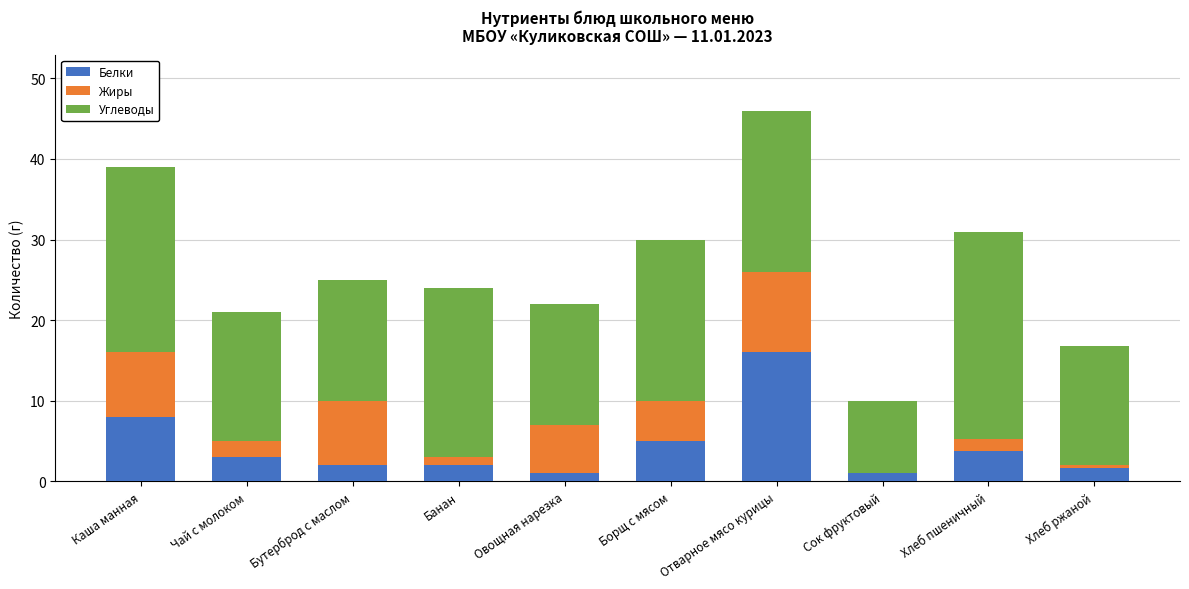

At which category is the sum across all series the highest?

Отварное мясо курицы